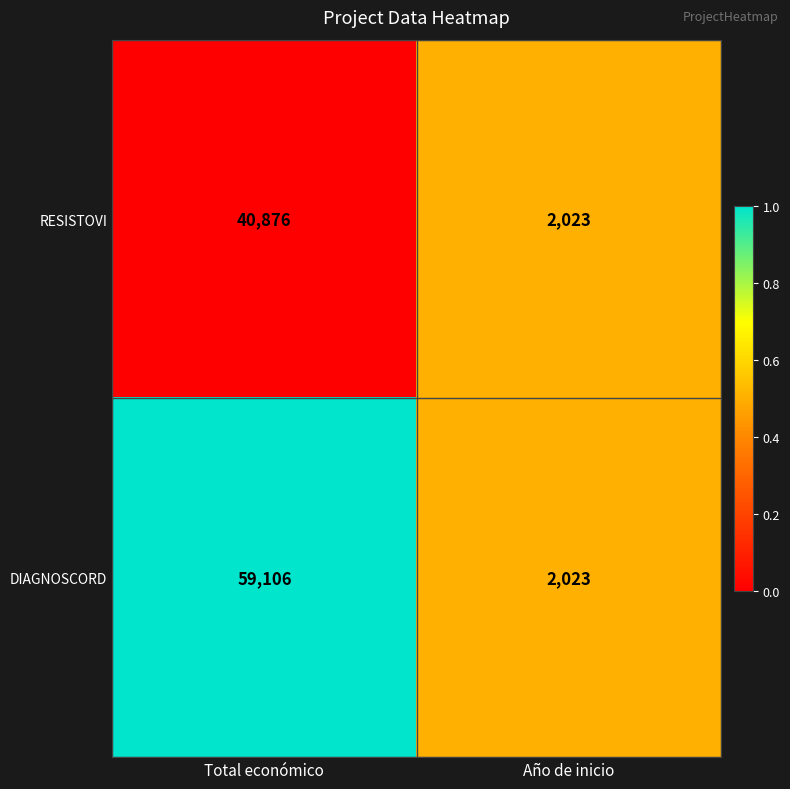

What is the difference between the highest and lowest values at Total económico?

18230